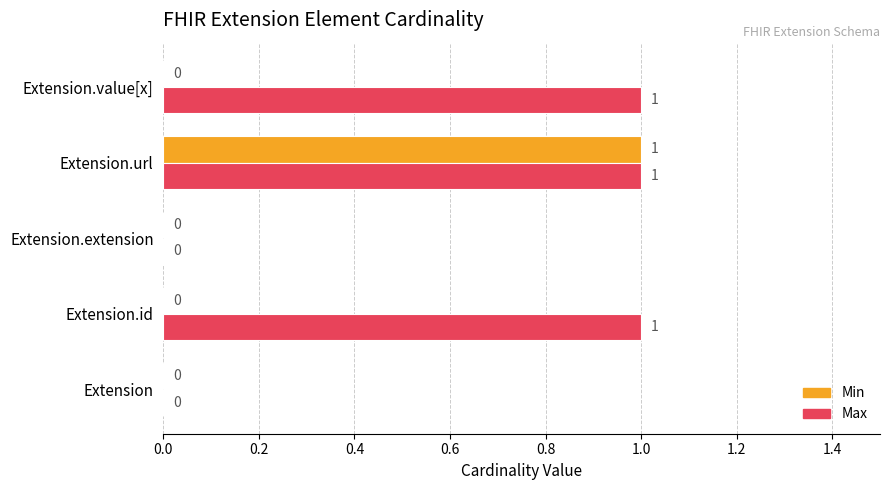

True or false: Min has a value of 0 at Extension.value[x].

True